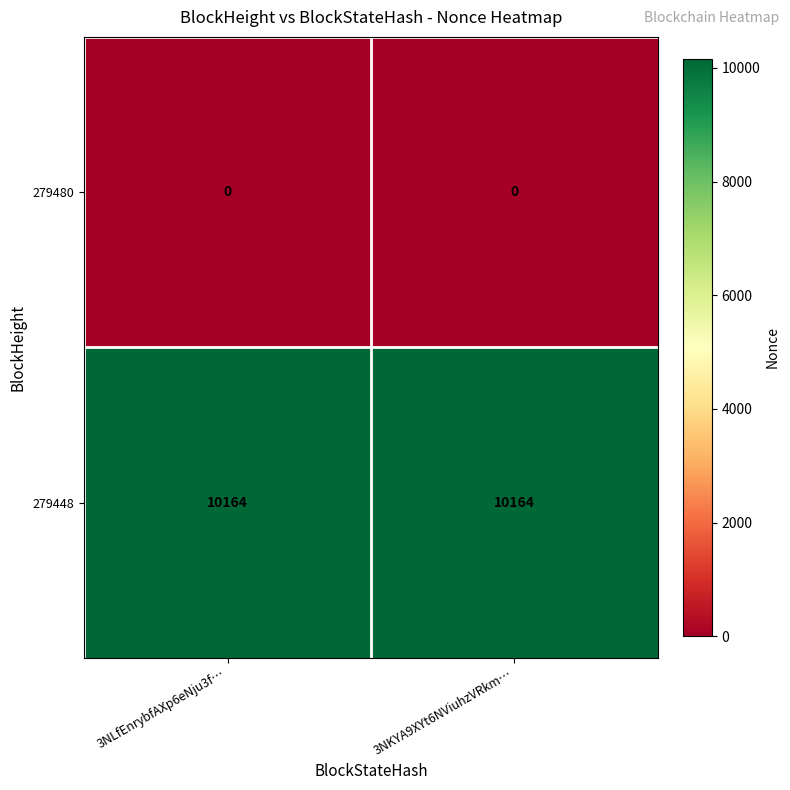

At how many categories does at least one series exceed 3185?

2